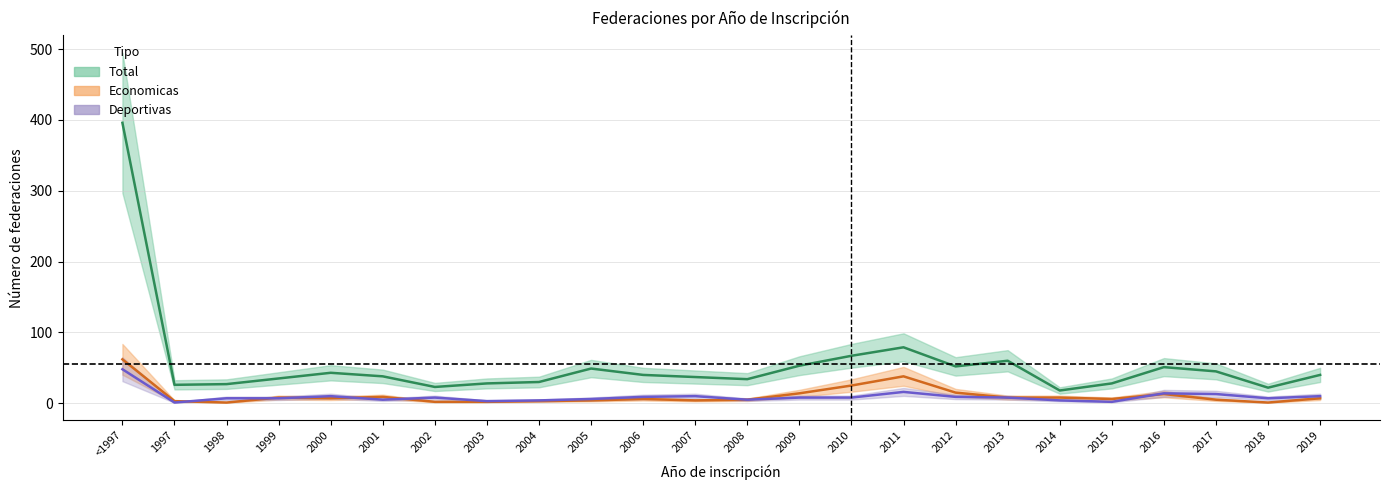

At how many categories does at least one series exceed 127?

1